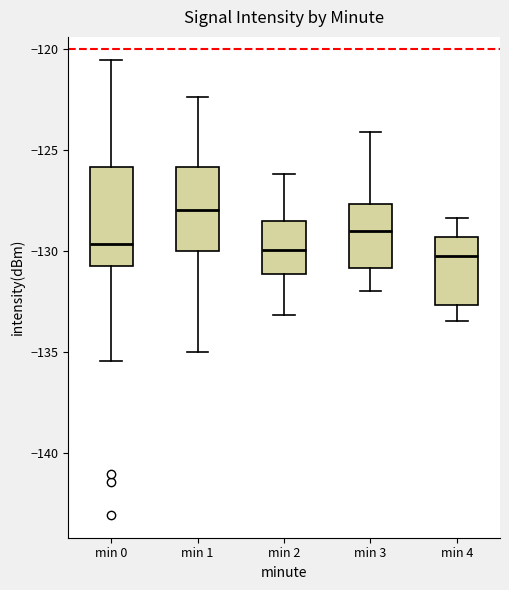

Comparing the boxes themselves (not the whiskers), which one is the tallest?

min 0